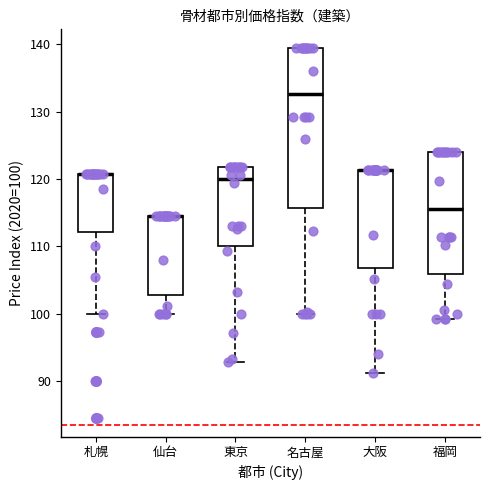

Comparing the boxes themselves (not the whiskers), which one is the tallest?

名古屋